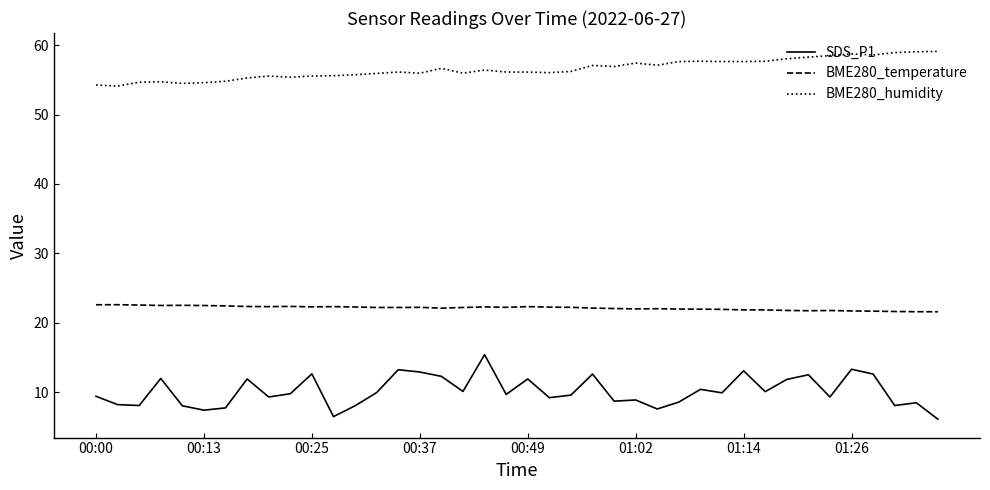

What is the difference between the maximum and minimum values in the SDS_P1 series?

9.3